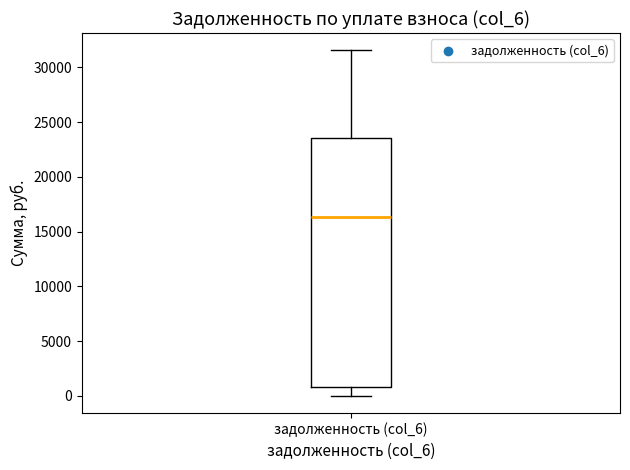

Where does the lower whisker of the box for задолженность (col_6) end on the y-axis? The values are not printed on the chart, so give them approximately, as read against the axis.

0